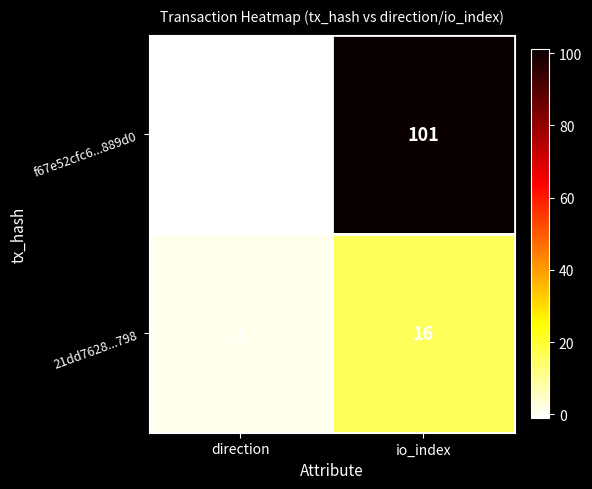

Is it true that 21dd7628...798 equals 0 at direction?

False